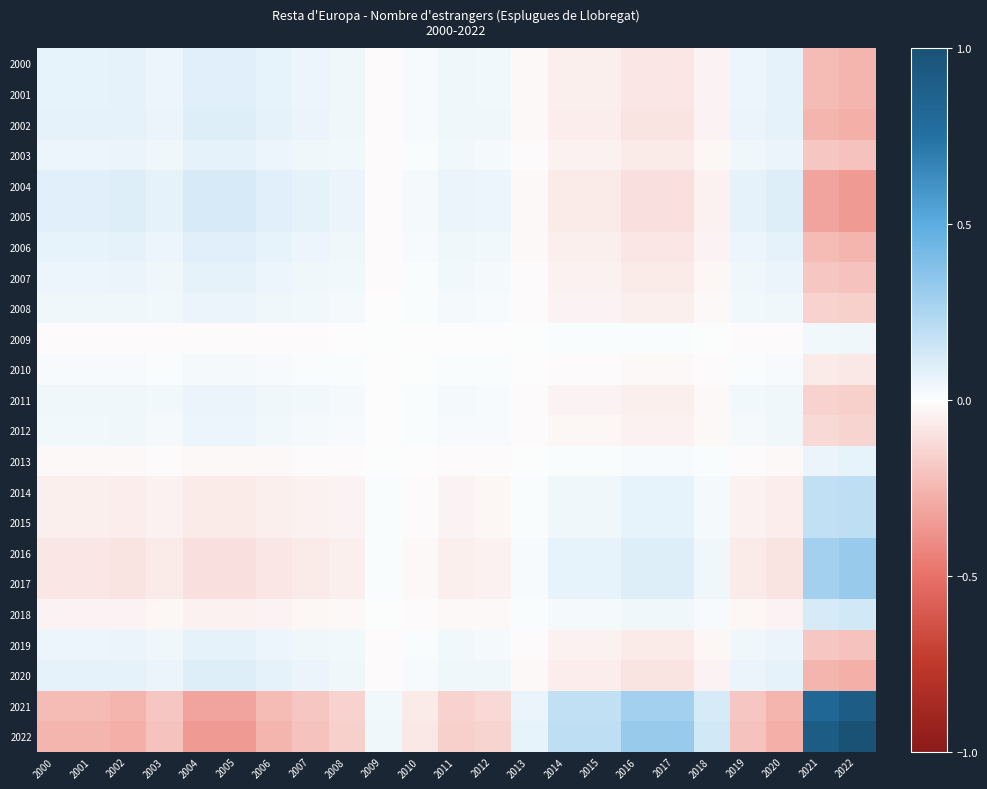

How many data points does each series have?

23